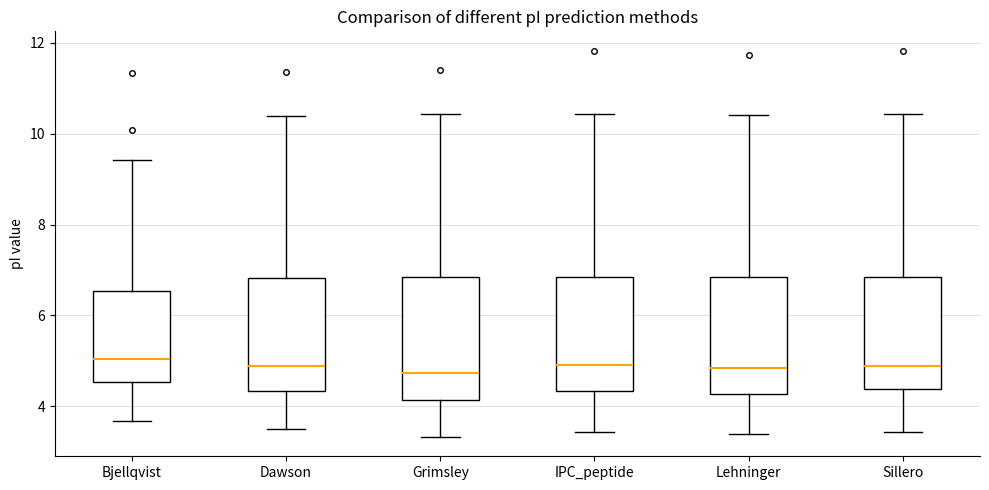

Reading left to right, read every box against the y-axis: the position of its median line, the range the box covers, and the ends of its whiskers. The values are not printed on the chart, so give them approximately, as read against the axis.

Bjellqvist: median 5.0, box 4.6 to 6.6, whiskers 3.6 to 9.4
Dawson: median 4.8, box 4.4 to 6.8, whiskers 3.4 to 10.4
Grimsley: median 4.8, box 4.2 to 6.8, whiskers 3.4 to 10.4
IPC_peptide: median 5.0, box 4.4 to 6.8, whiskers 3.4 to 10.4
Lehninger: median 4.8, box 4.2 to 6.8, whiskers 3.4 to 10.4
Sillero: median 4.8, box 4.4 to 6.8, whiskers 3.4 to 10.4